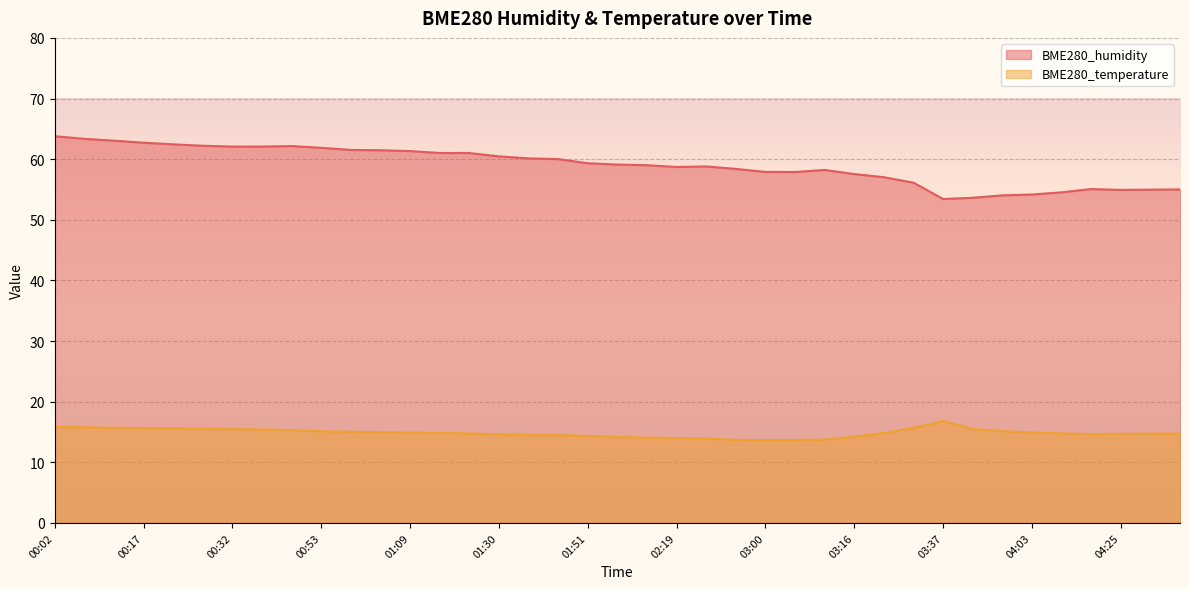

What is the lowest value of the BME280_humidity series?

53.4